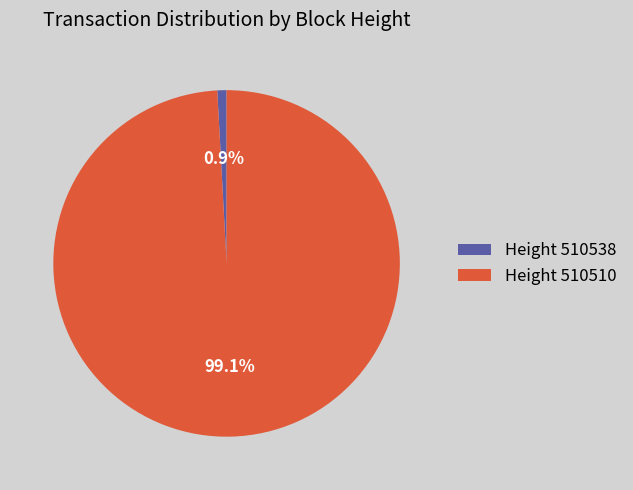

What percentage is NOT represented by Height 510510?

0.9%